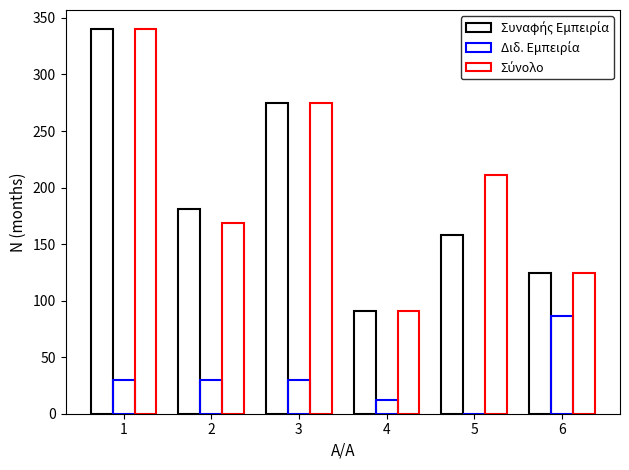

What is the value of the Σύνολο bar at the 6th from the left?

124.0